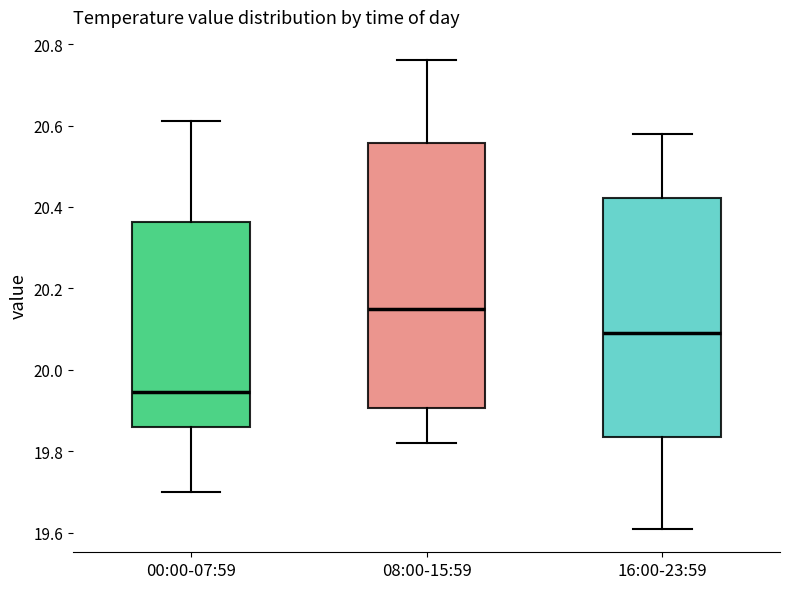

Reading left to right, read every box against the y-axis: the position of its median line, the range the box covers, and the ends of its whiskers. The values are not printed on the chart, so give them approximately, as read against the axis.

00:00-07:59: median 19.94, box 19.86 to 20.36, whiskers 19.70 to 20.62
08:00-15:59: median 20.16, box 19.90 to 20.56, whiskers 19.82 to 20.76
16:00-23:59: median 20.10, box 19.84 to 20.42, whiskers 19.62 to 20.58